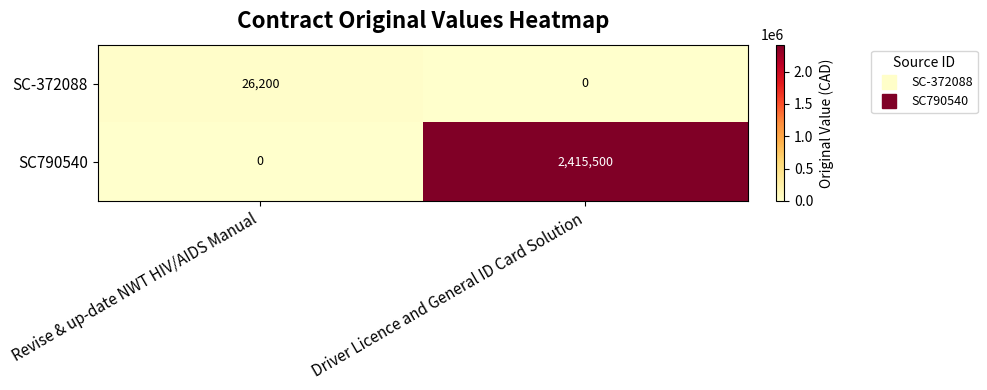

Is it true that SC790540 equals 2415500 at Driver Licence and General ID Card Solution?

True